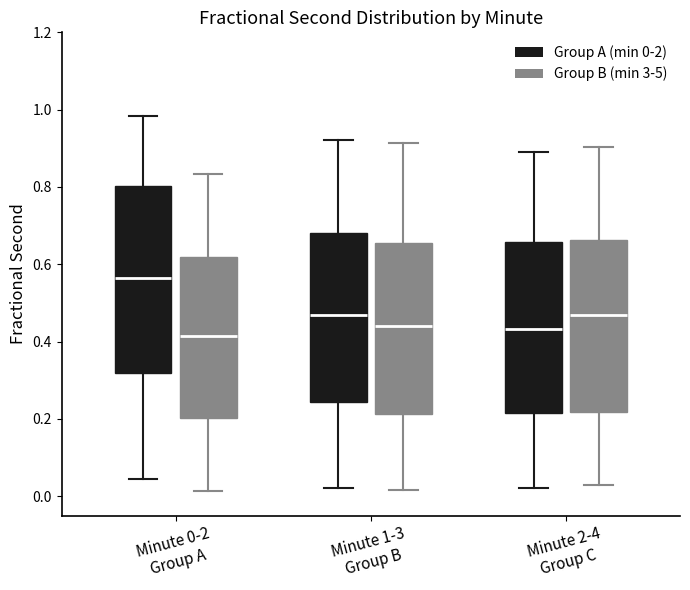

Reading left to right, read every box against the y-axis: the position of its median line, the range the box covers, and the ends of its whiskers. The values are not printed on the chart, so give them approximately, as read against the axis.

Minute 0-2 Group A (Group A (min 0-2)): median 0.56, box 0.32 to 0.80, whiskers 0.04 to 0.98
Minute 0-2 Group A (Group B (min 3-5)): median 0.42, box 0.20 to 0.62, whiskers 0.02 to 0.84
Minute 1-3 Group B (Group A (min 0-2)): median 0.46, box 0.24 to 0.68, whiskers 0.02 to 0.92
Minute 1-3 Group B (Group B (min 3-5)): median 0.44, box 0.22 to 0.66, whiskers 0.02 to 0.92
Minute 2-4 Group C (Group A (min 0-2)): median 0.44, box 0.22 to 0.66, whiskers 0.02 to 0.90
Minute 2-4 Group C (Group B (min 3-5)): median 0.46, box 0.22 to 0.66, whiskers 0.02 to 0.90